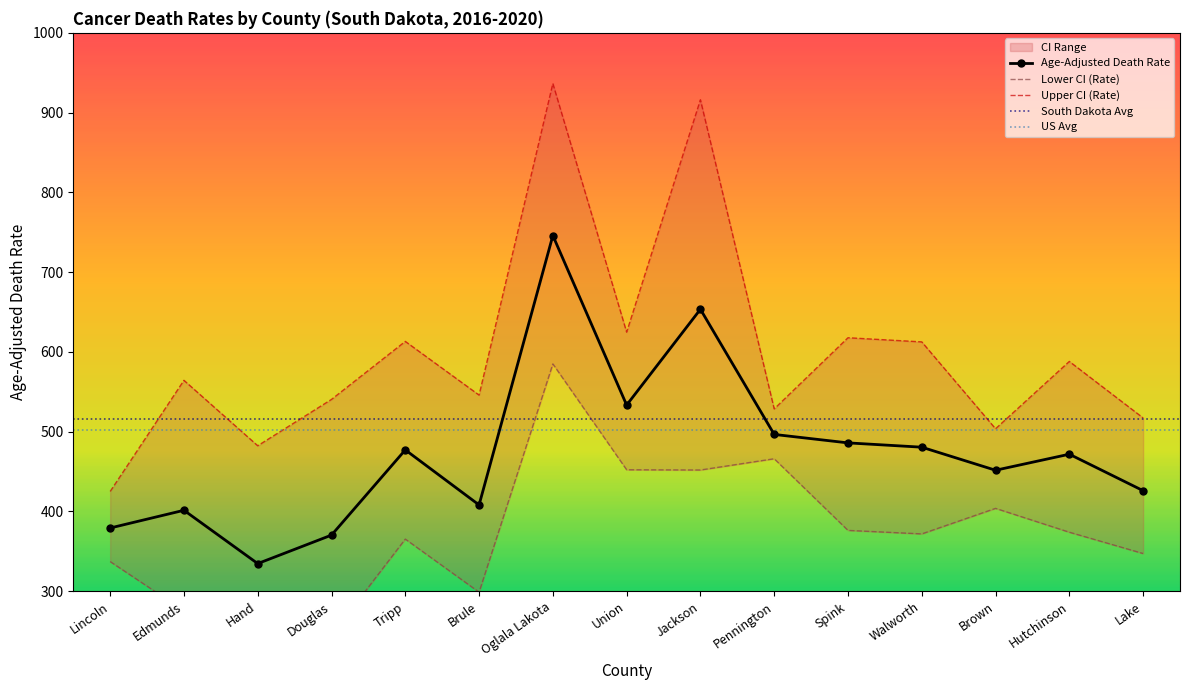

What is the value of the Age-Adjusted Death Rate point at the 2nd from the left?

401.5